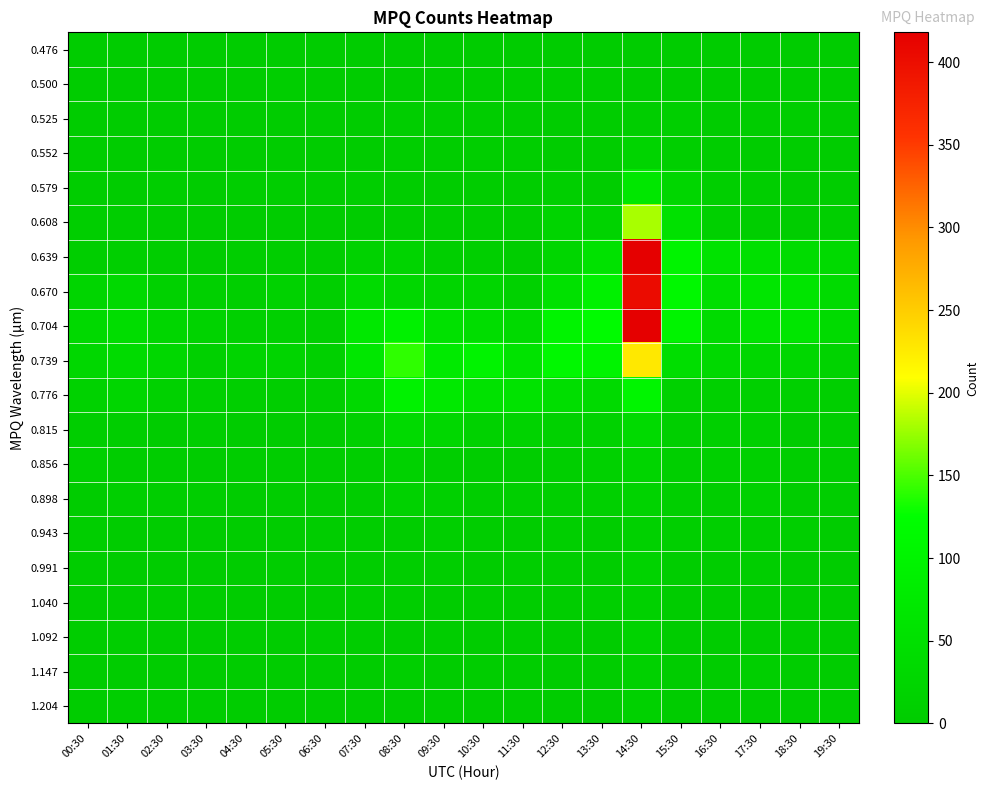

What is the total value across all series at 10:30?

310